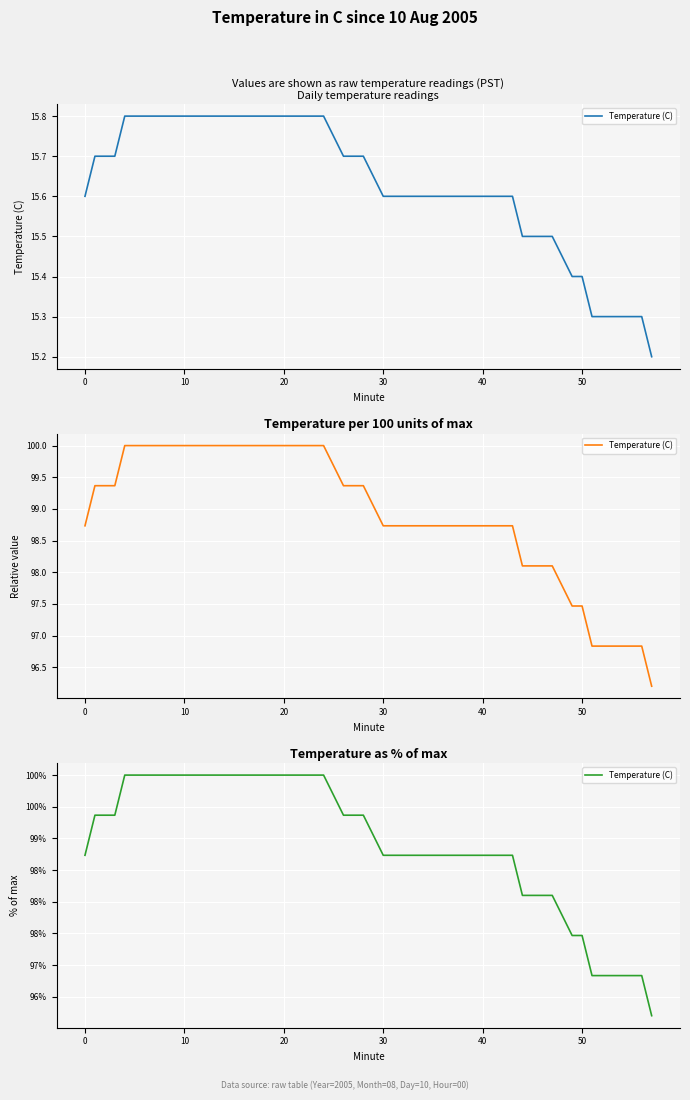

How many lines are shown in the chart?

1